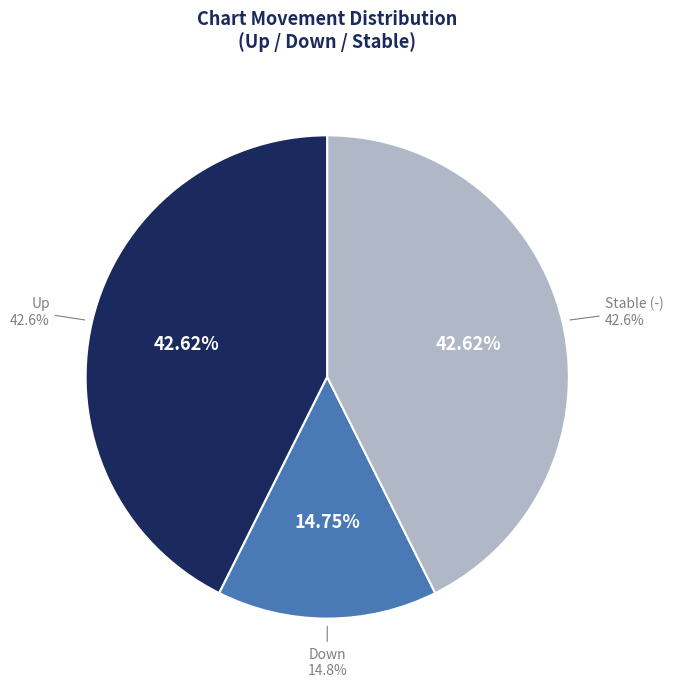

To the nearest percent, what is the difference between the largest and smallest slice percentages?

28%